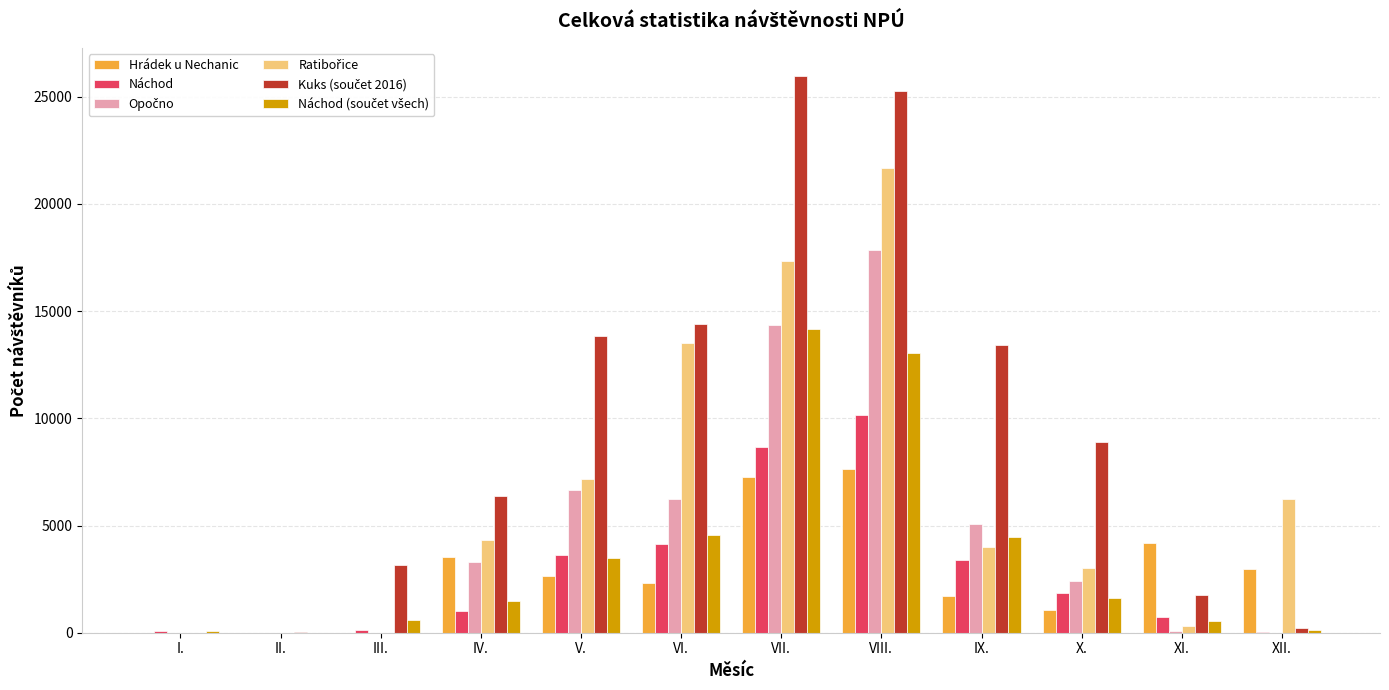

Which label corresponds to the largest value in the chart?

VII.